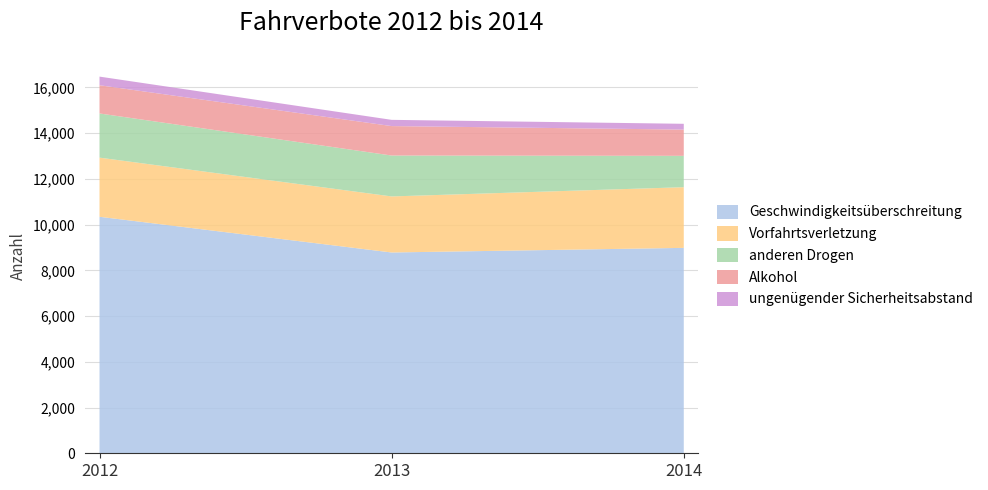

Reading right to left, transcribe all the data shown in this chart.

Geschwindigkeitsüberschreitung: 2014=8985	2013=8783	2012=10345
Vorfahrtsverletzung: 2014=2654	2013=2452	2012=2587
anderen Drogen: 2014=1372	2013=1789	2012=1932
Alkohol: 2014=1148	2013=1288	2012=1235
ungenügender Sicherheitsabstand: 2014=253	2013=273	2012=377